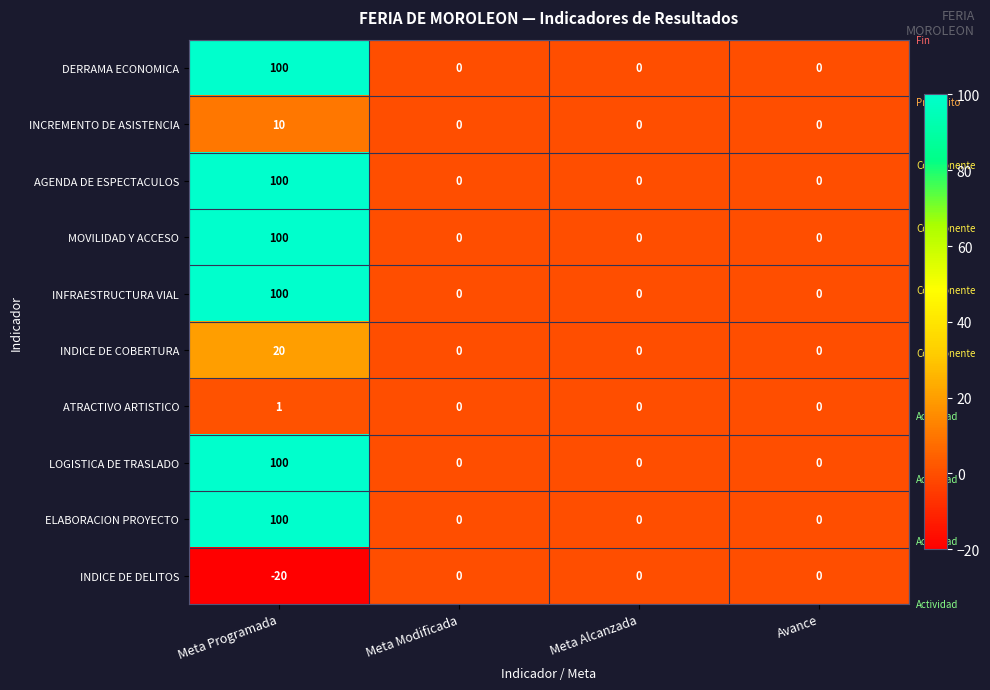

At how many categories does at least one series exceed 57?

1